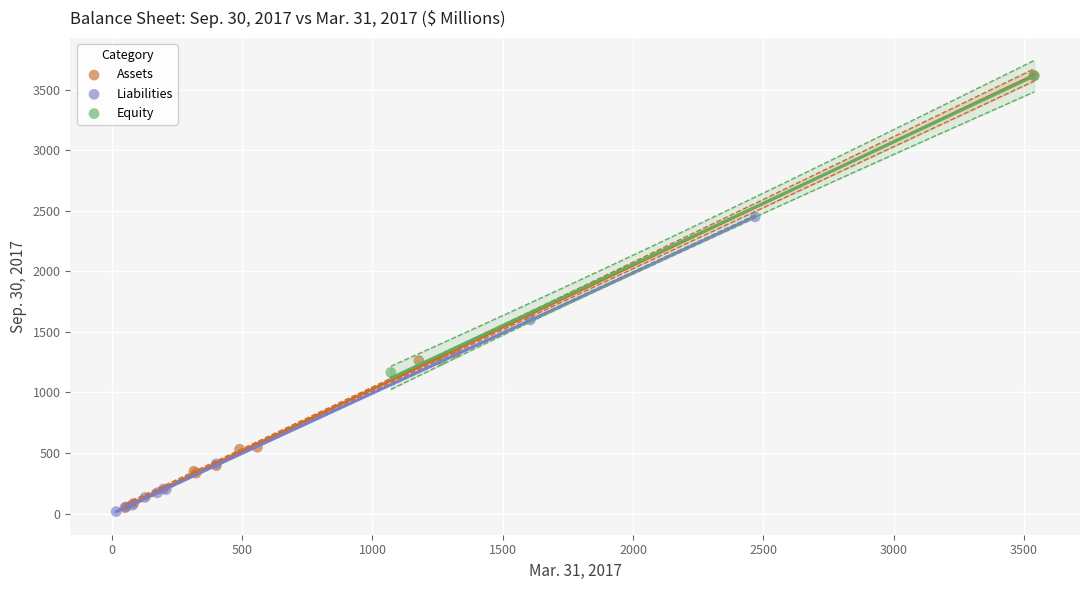

Which series has the largest Y range (max minus min)?

Assets